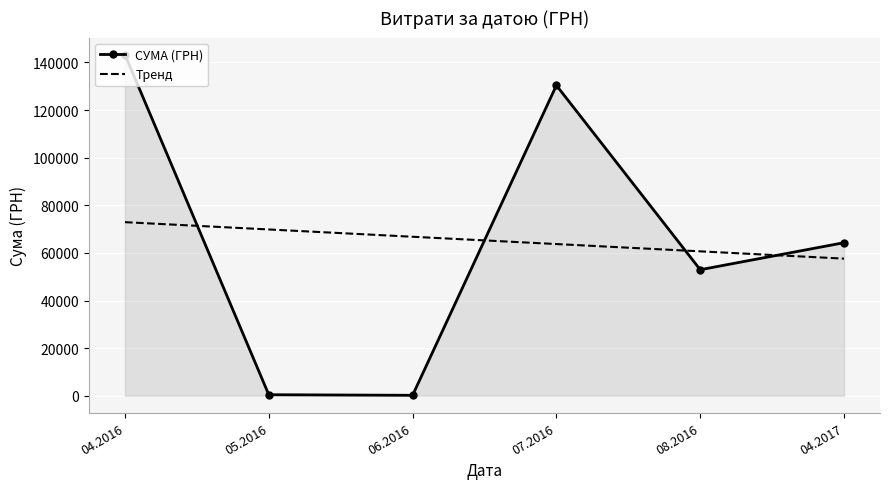

The value of СУМА (ГРН) at 07.2016 is 130379.7. True or false?

True